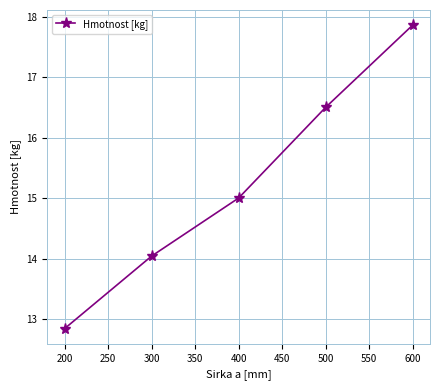

Rank the categories by value from lowest to highest.

200, 300, 400, 500, 600